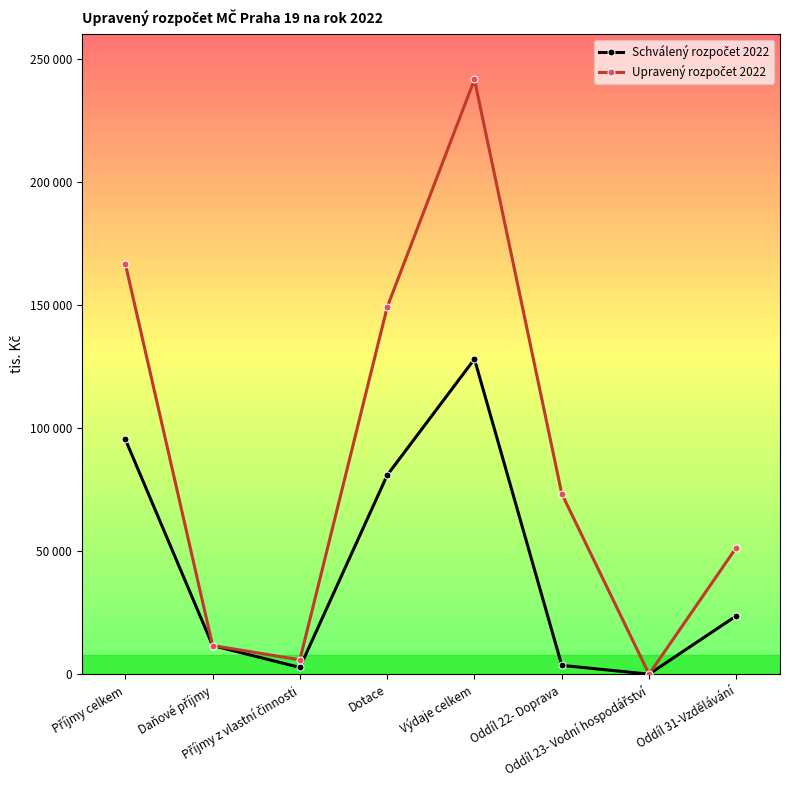

Reading left to right, what are all the values shown in this chart?

Schválený rozpočet 2022: 95521	11760	2841	80920	128087	3700	120	23828
Upravený rozpočet 2022: 166852	11760	5950	149142	241612	73397	120	51554